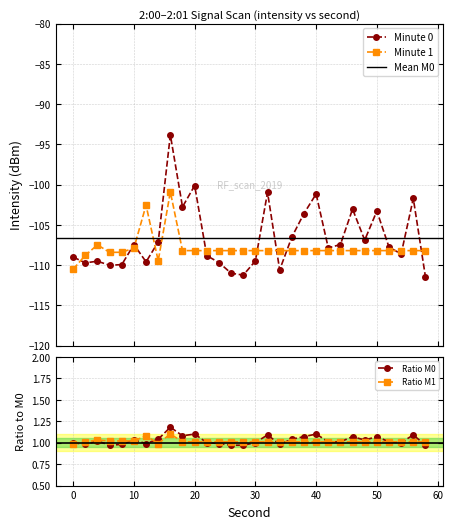

True or false: Minute 0 has more than 0 points higher than both neighbors.

True